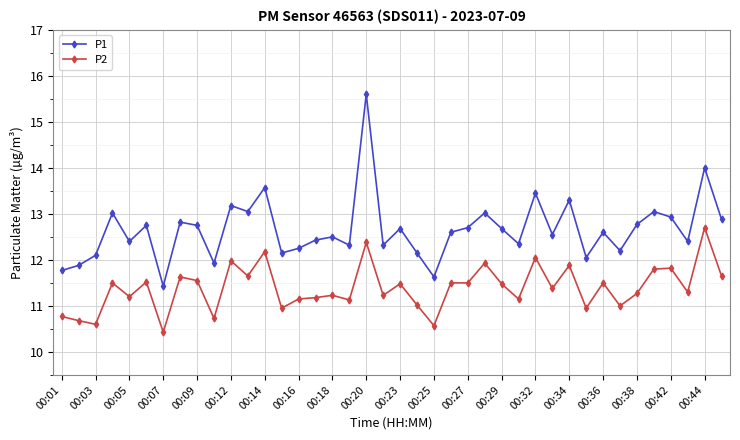

How many lines are shown in the chart?

2